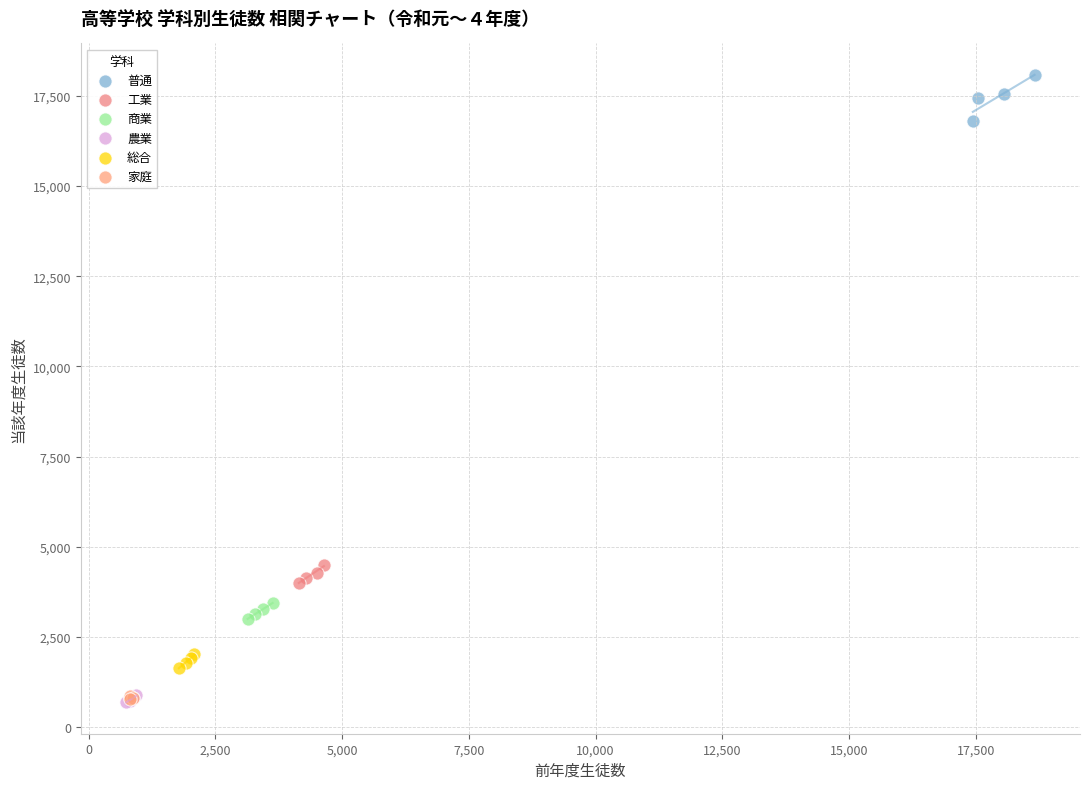

Which series contains the highest Y value?

普通